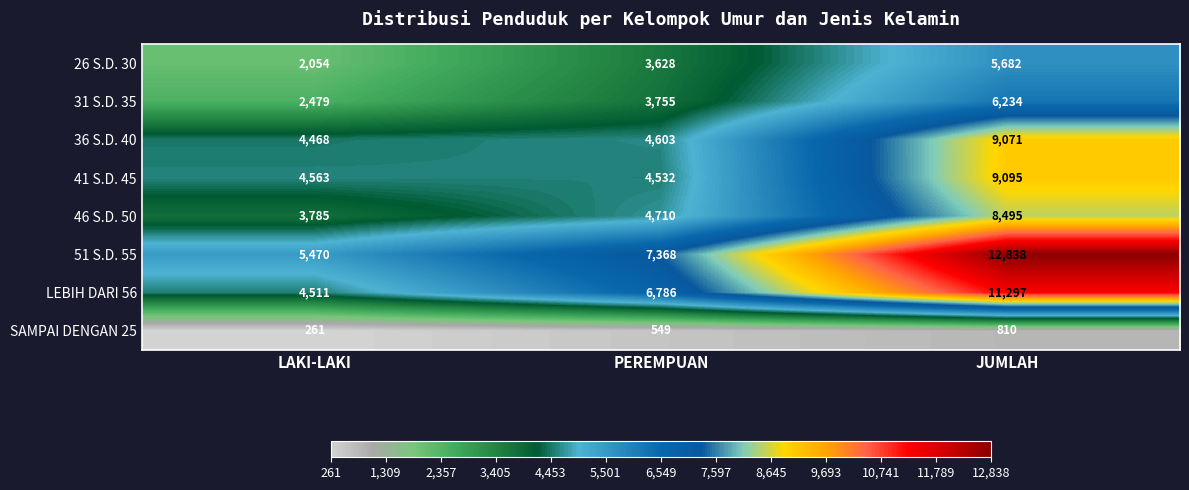

Which series has the largest total across all categories?

51 S.D. 55